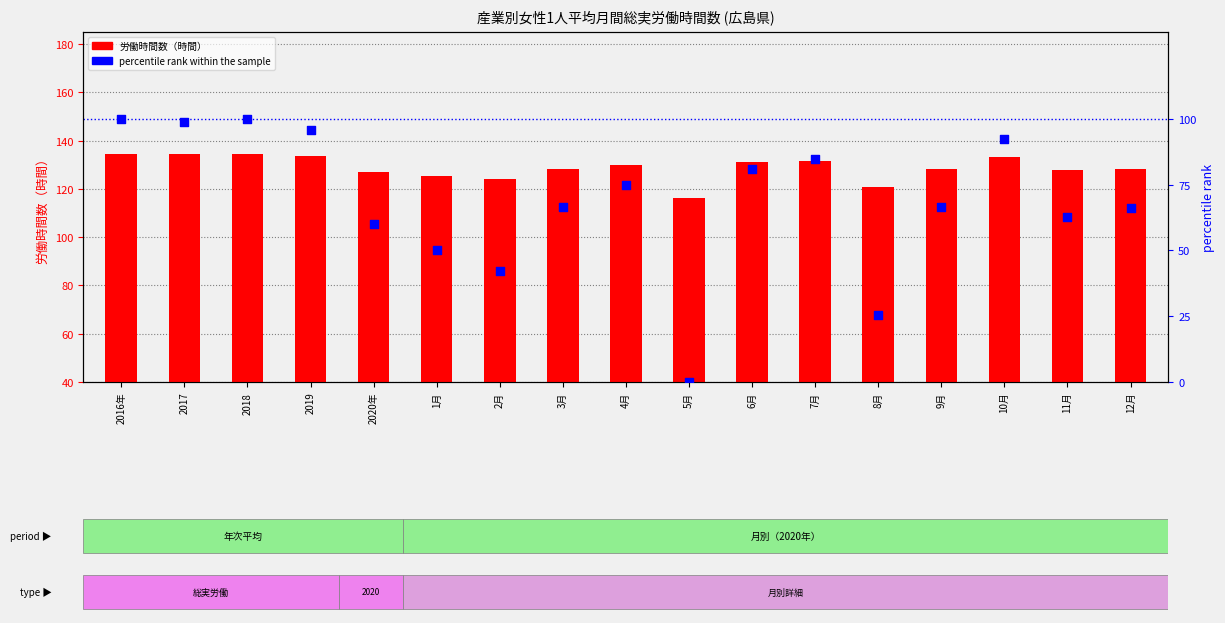

Which series reaches the minimum Y coordinate?

percentile rank within the sample